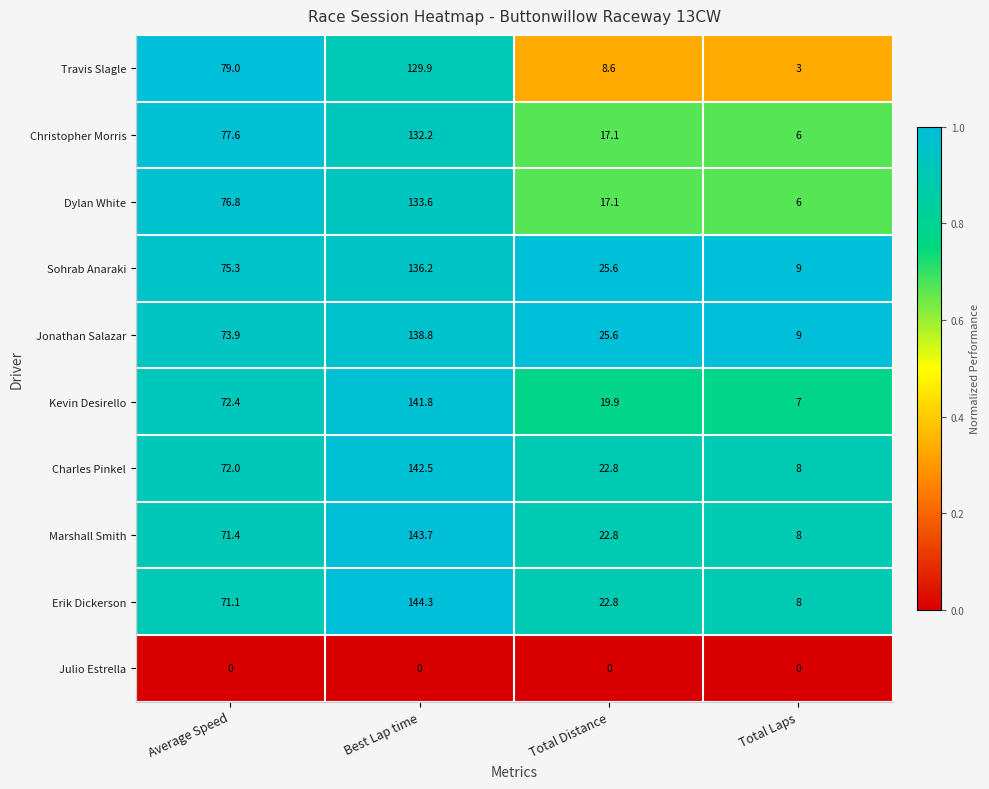

The value of Charles Pinkel at Best Lap time is 35.2. True or false?

False